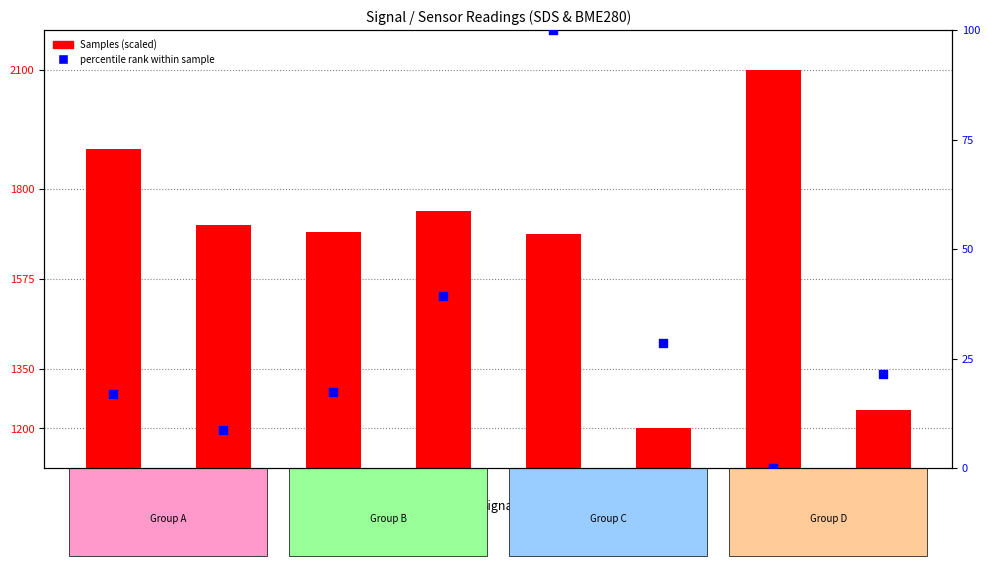

Which series reaches the minimum Y coordinate?

percentile rank within sample